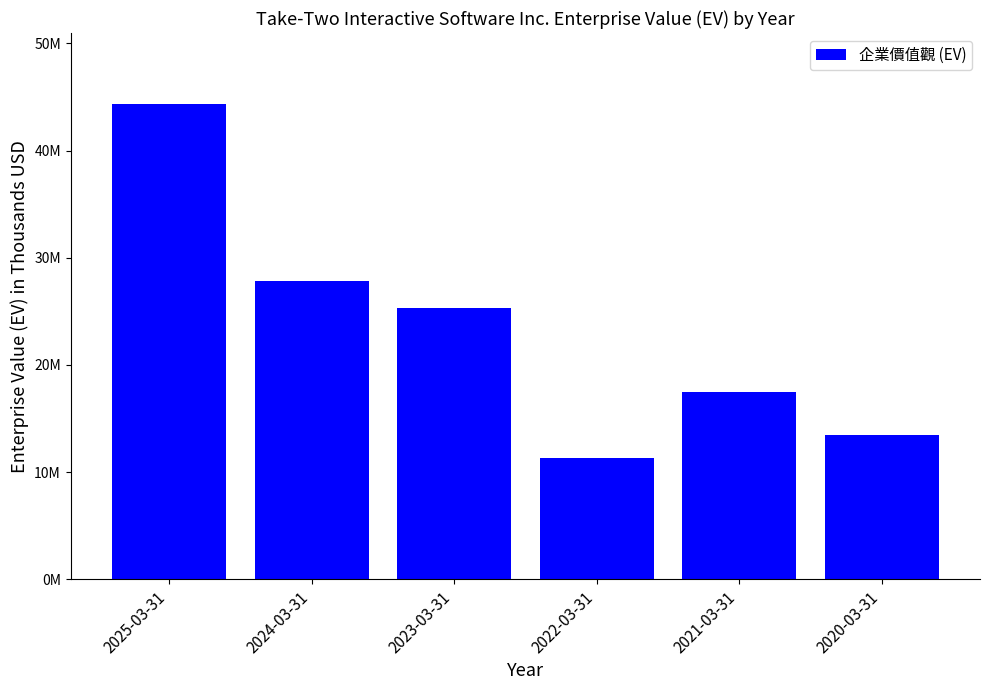

What is the sum of all values?

139754208